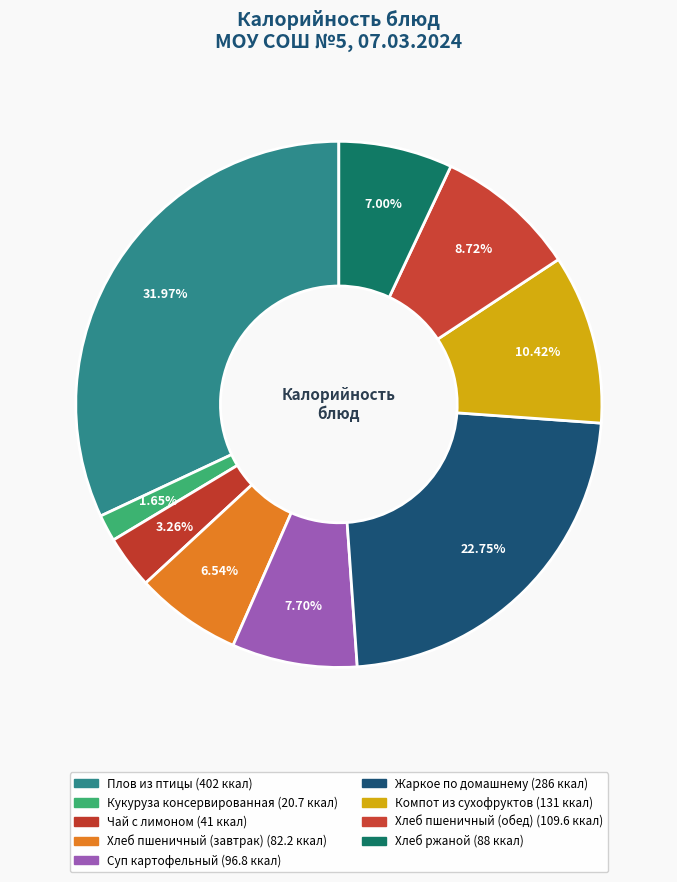

Rank the categories by value from highest to lowest.

Плов из птицы, Жаркое по домашнему, Компот из сухофруктов, Хлеб пшеничный (обед), Суп картофельный, Хлеб ржаной, Хлеб пшеничный (завтрак), Чай с лимоном, Кукуруза консервированная